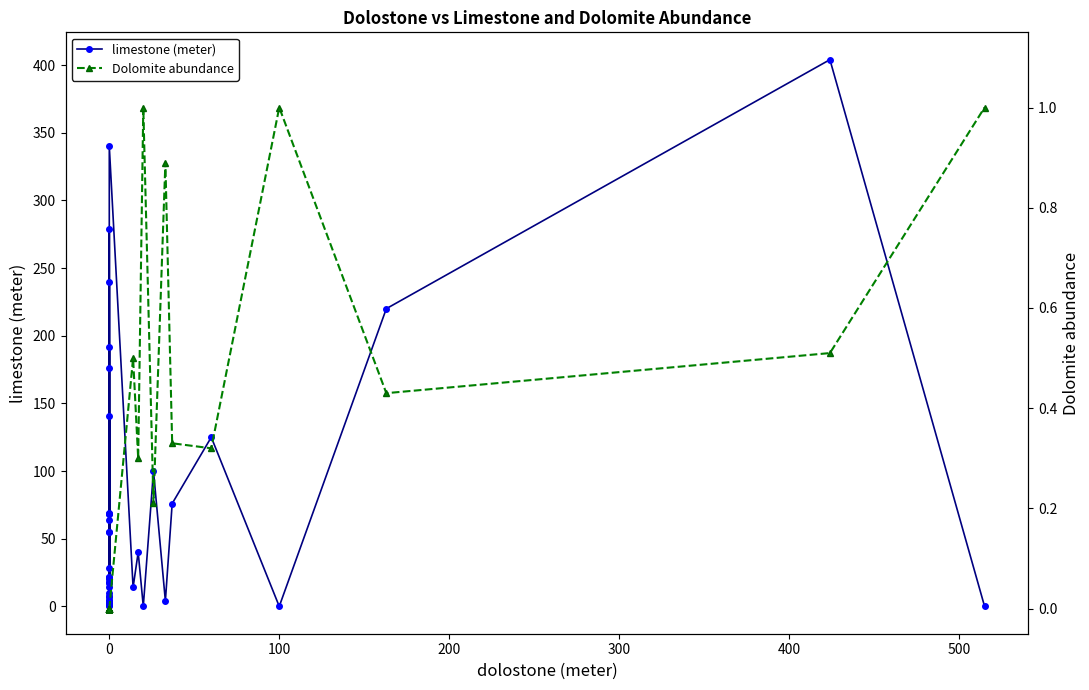

Rank the series by their average value, from highest to lowest.

limestone (meter), Dolomite abundance